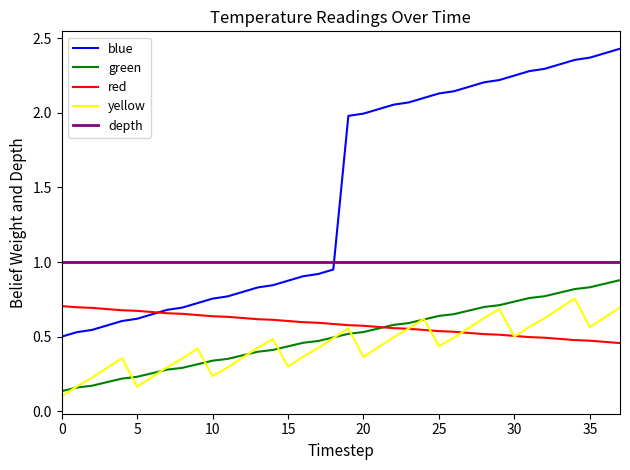

Which series has the largest range (max minus min)?

blue